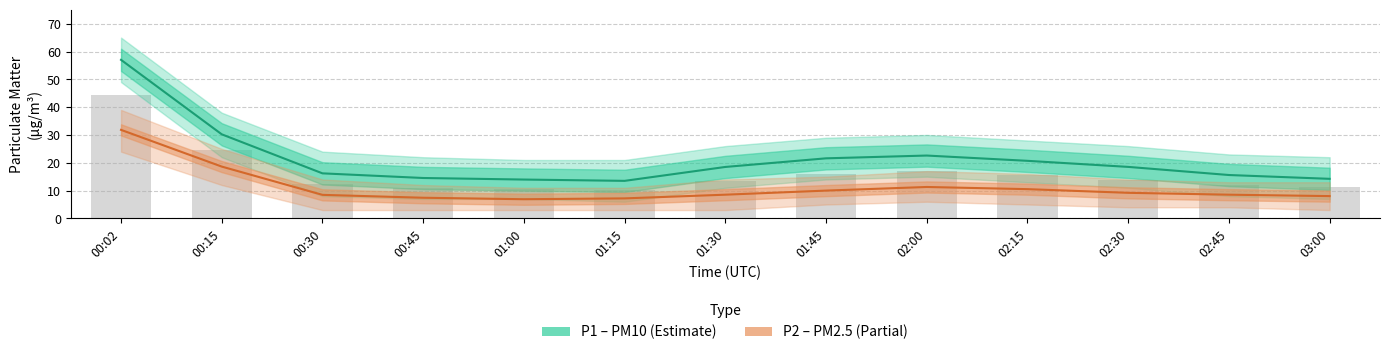

What is the sum of all P1 (PM10) values?

277.2